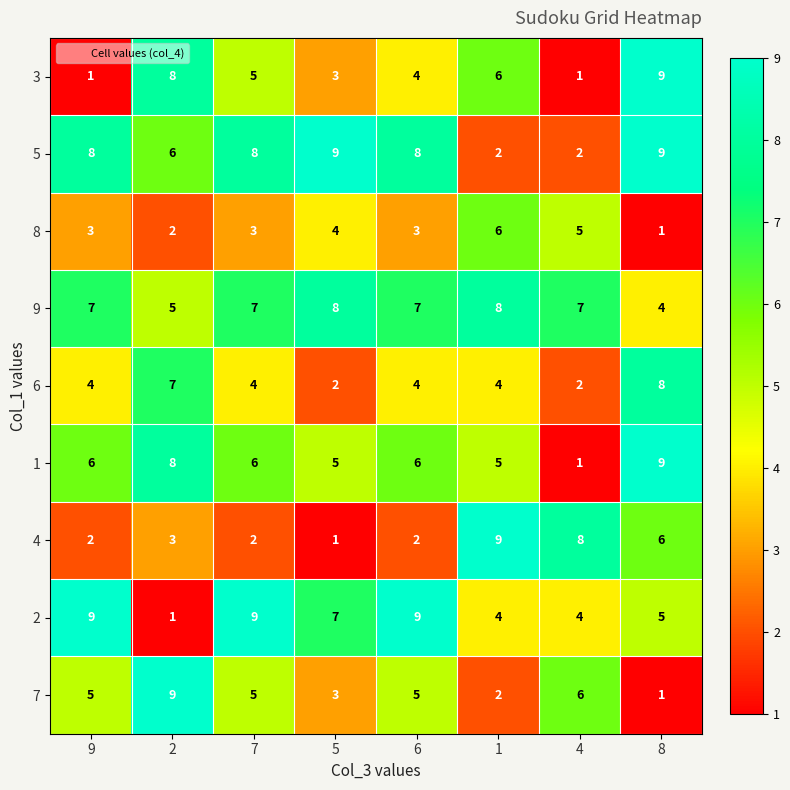

At which label is 3 closest to 5?

7